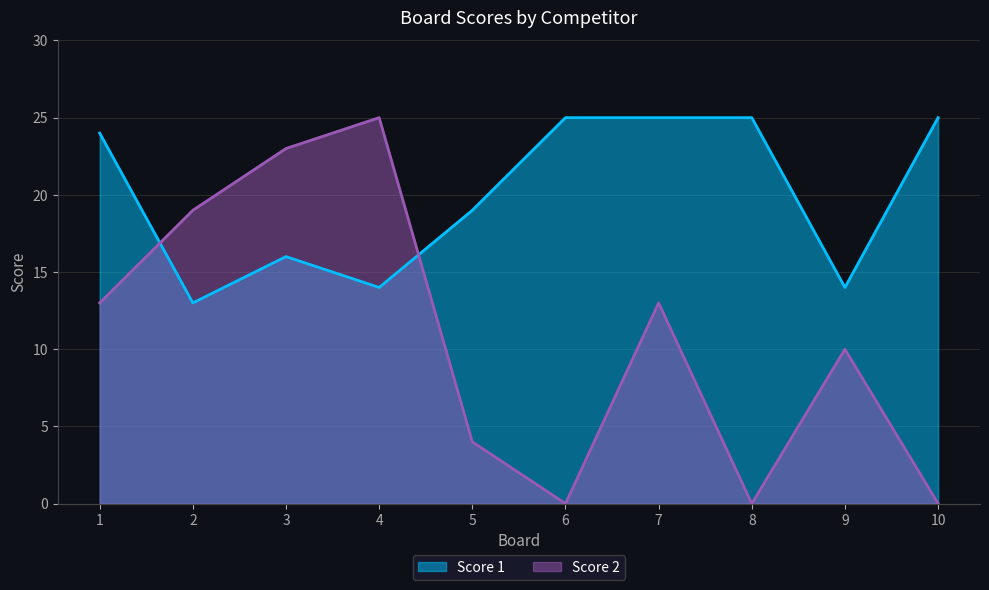

Where is the first local minimum for Score 1?

2